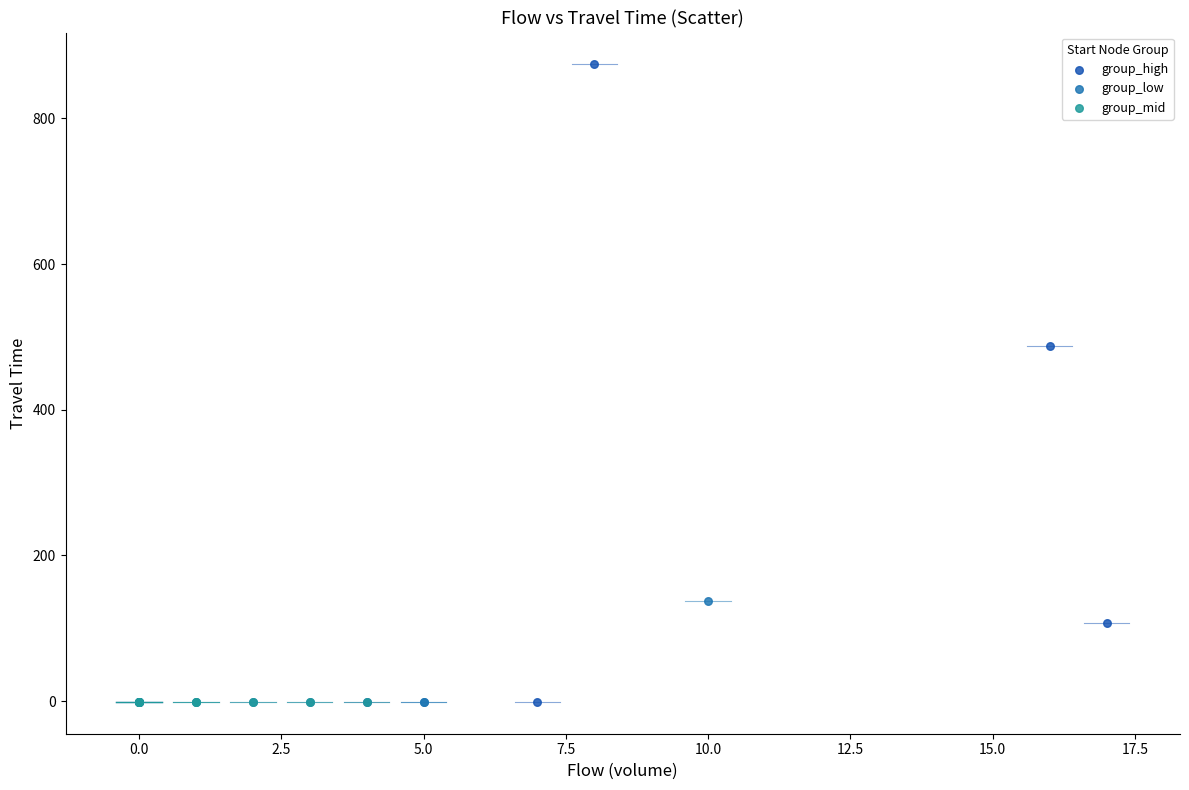

Which series contains the highest Y value?

group_high